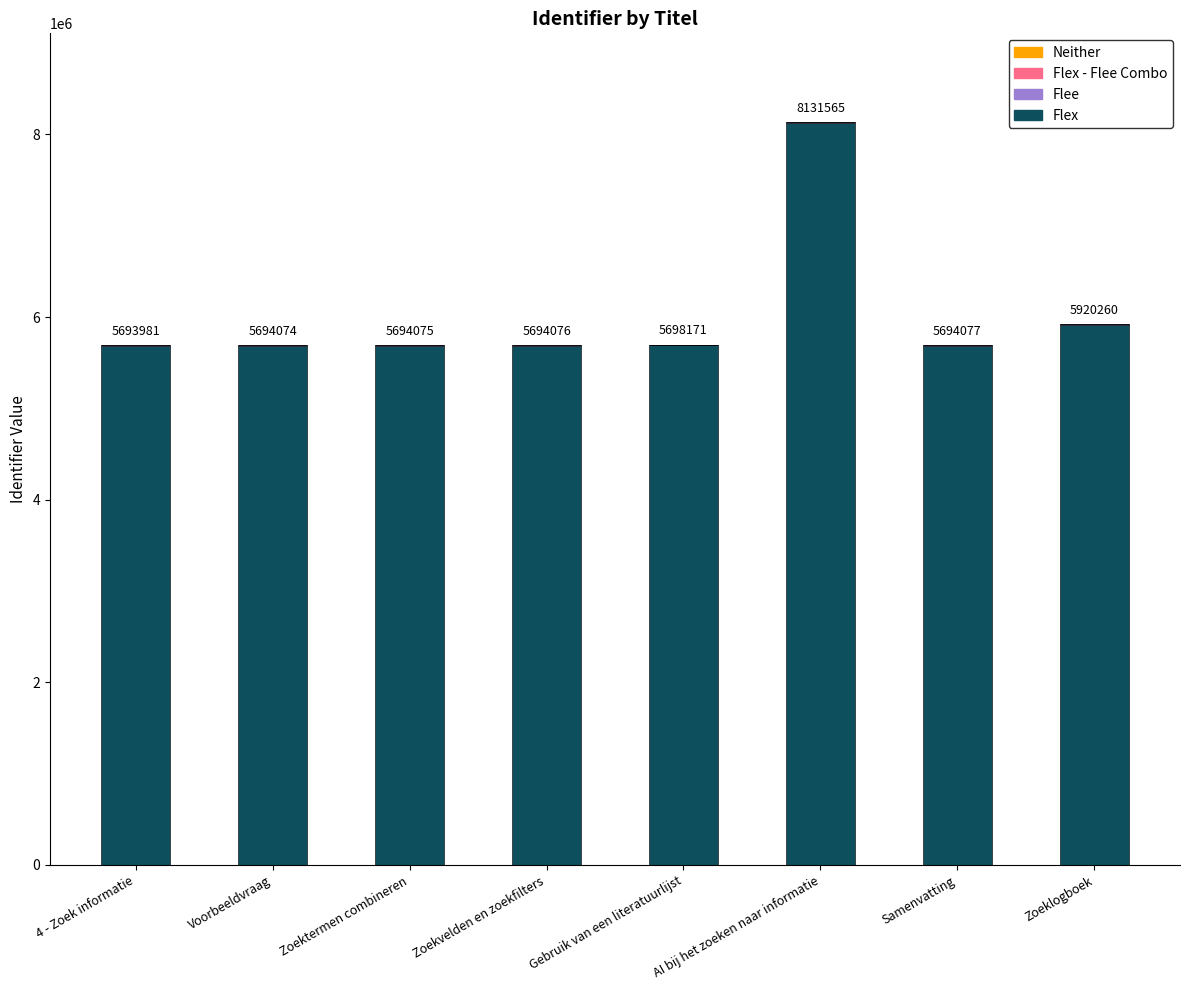

What is the maximum value for Flex?

8130026